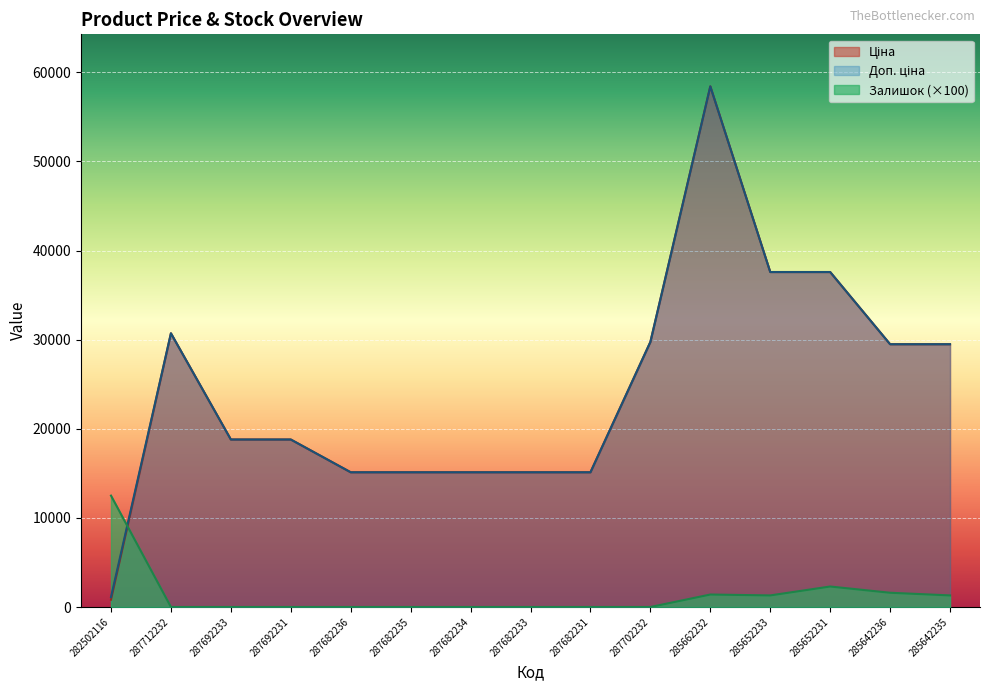

Reading left to right, extract all data points from this chart.

Ціна: 818.5	30717.1	18796.8	18796.8	15120.0	15120.0	15120.0	15120.0	15120.0	29747.2	58426.5	37593.6	37593.6	29491.5	29491.5
Доп. ціна: 1109.2	30717.1	18796.8	18796.8	15120.0	15120.0	15120.0	15120.0	15120.0	29747.2	58426.5	37593.6	37593.6	29491.5	29491.5
Залишок: 12500.0	0.0	0.0	0.0	0.0	0.0	0.0	0.0	0.0	0.0	1400.0	1300.0	2300.0	1600.0	1300.0